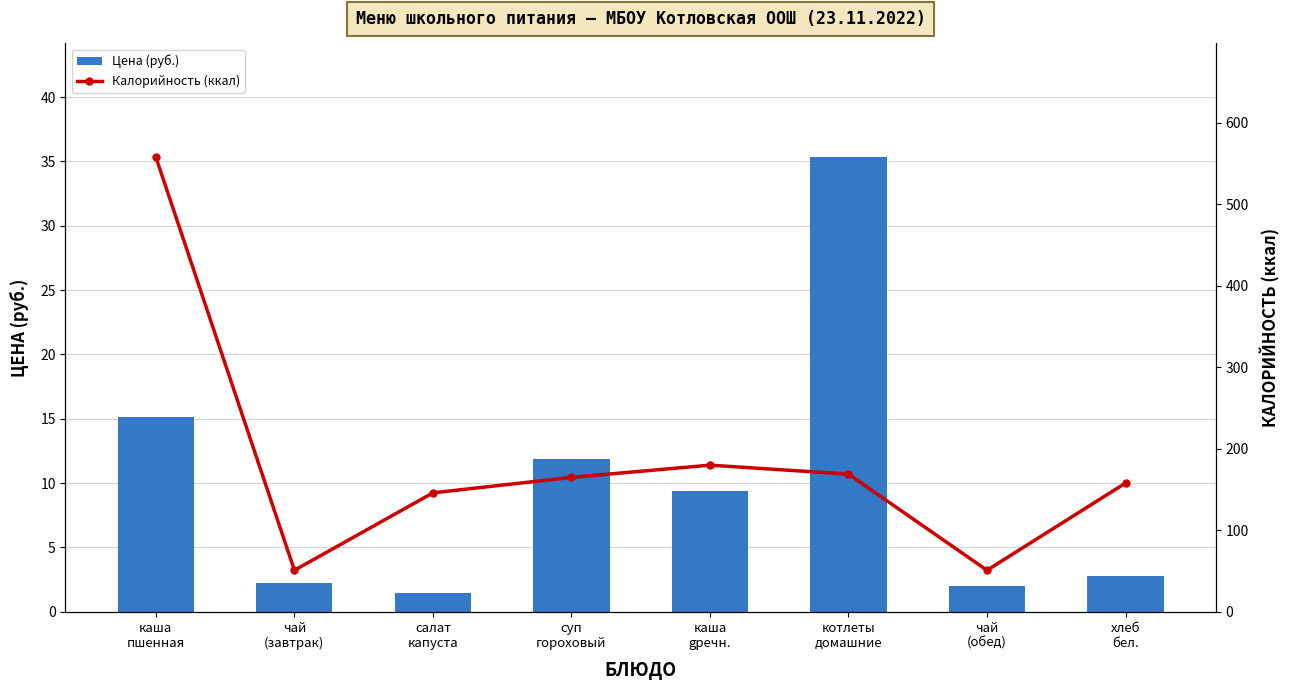

Is it true that Цена (руб.) equals 23.6 at каша
пшенная?

False